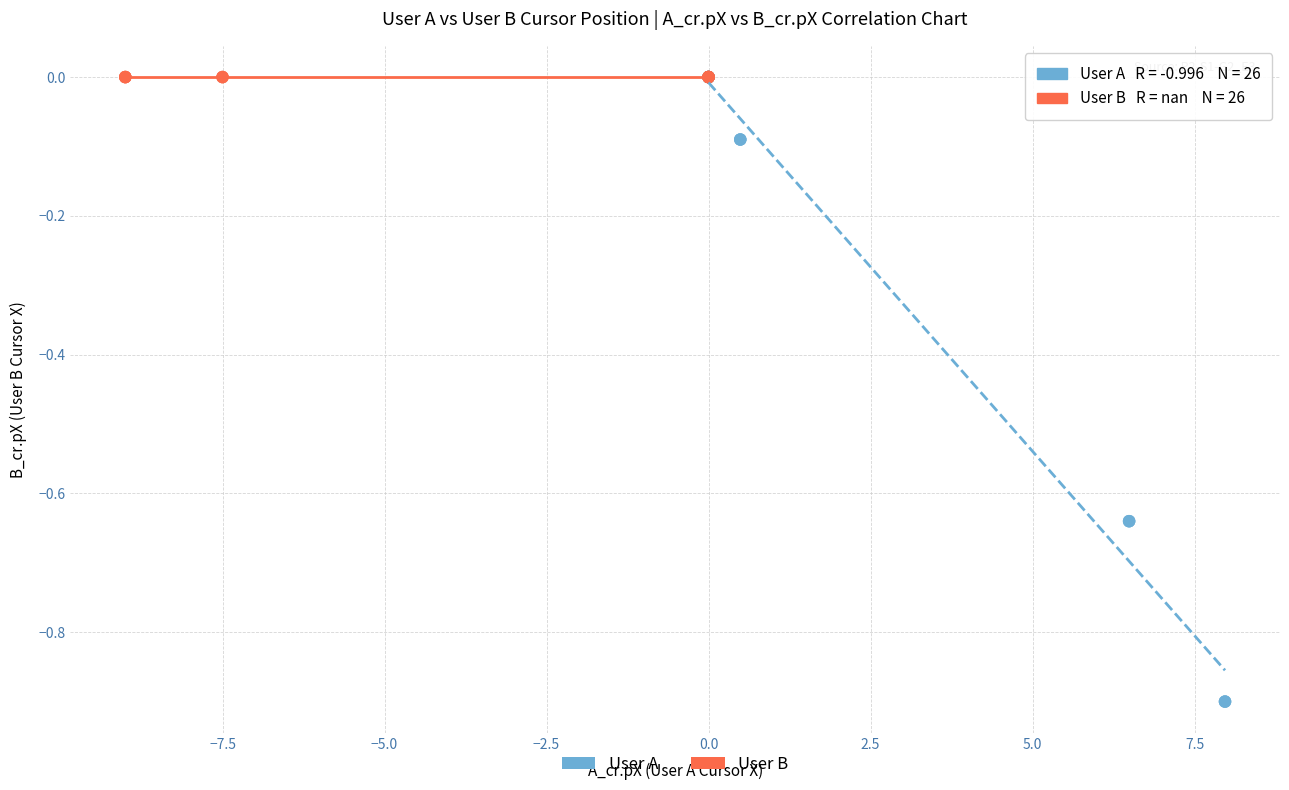

Which series reaches the minimum Y coordinate?

User A